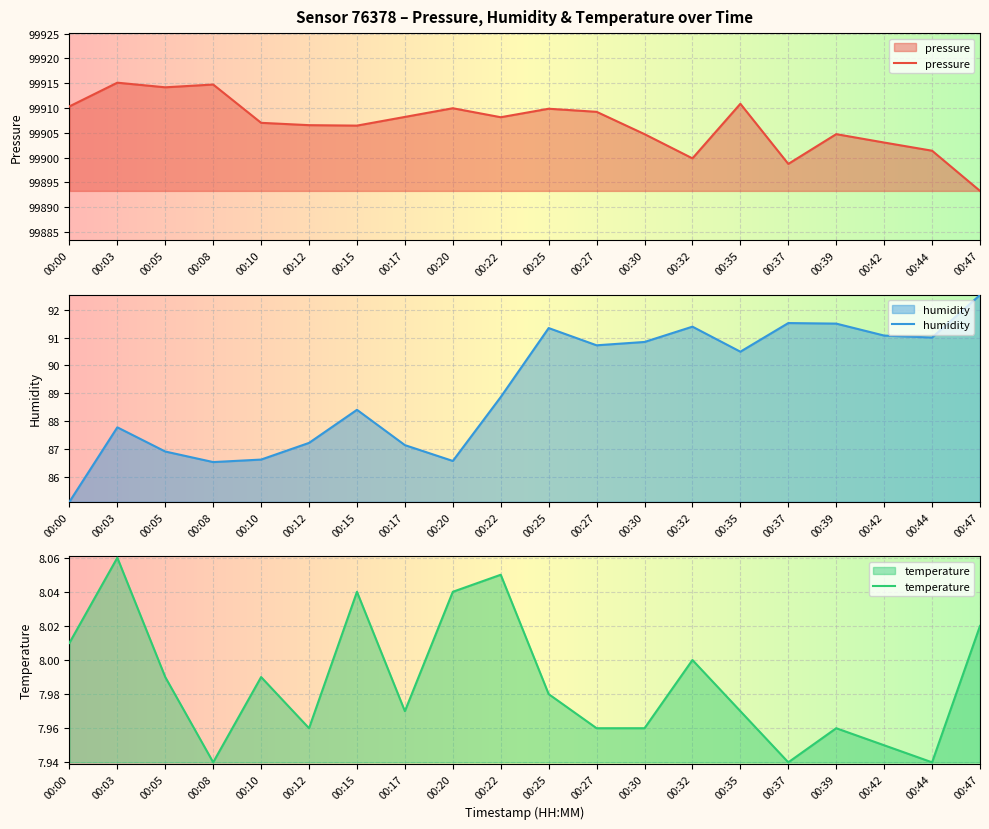

What is the value of the humidity point at the 2nd from the left?

87.8